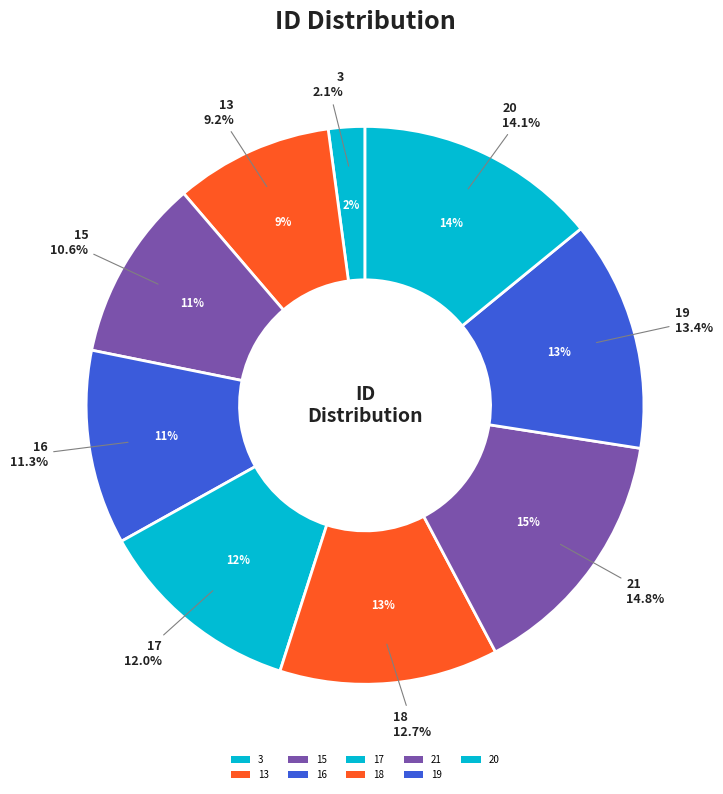

Which slice is the smallest?

3